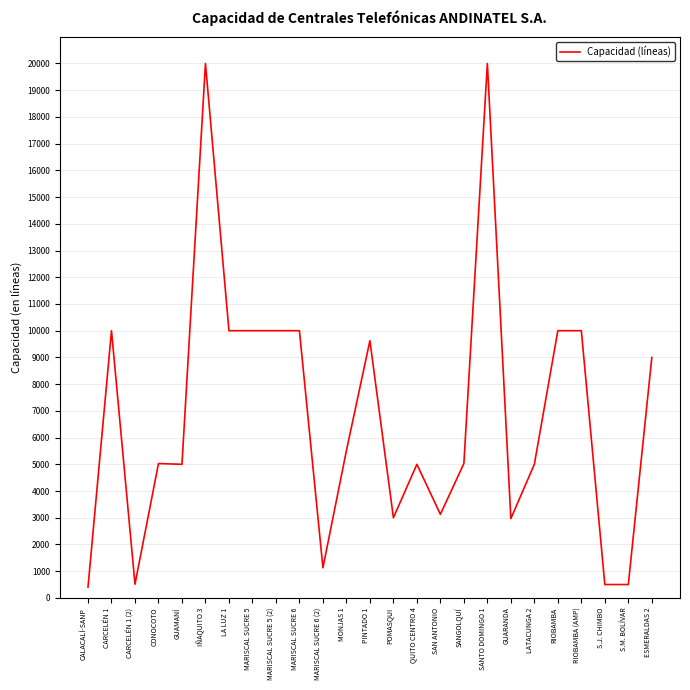

What is the ratio of the value at RIOBAMBA (AMP) to the value at GUARANDA?

3.4